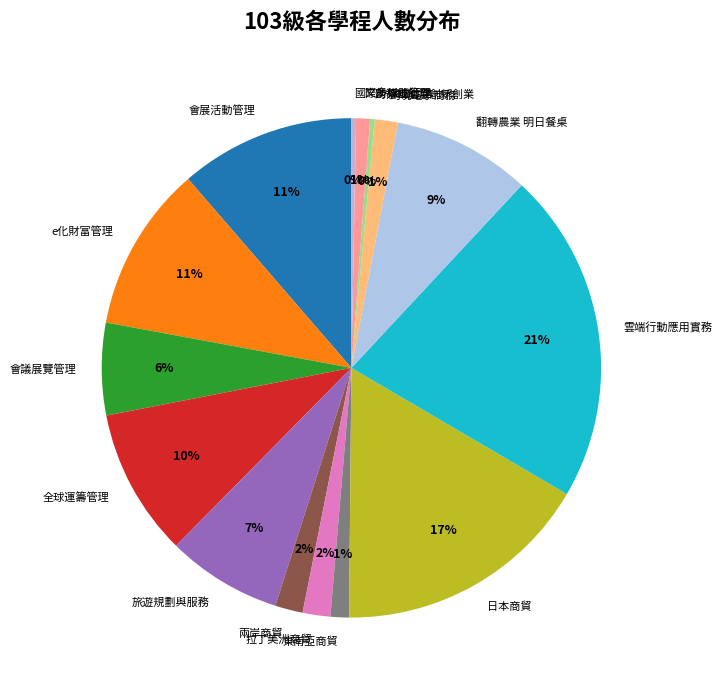

Count the number of slices in the pie.

15